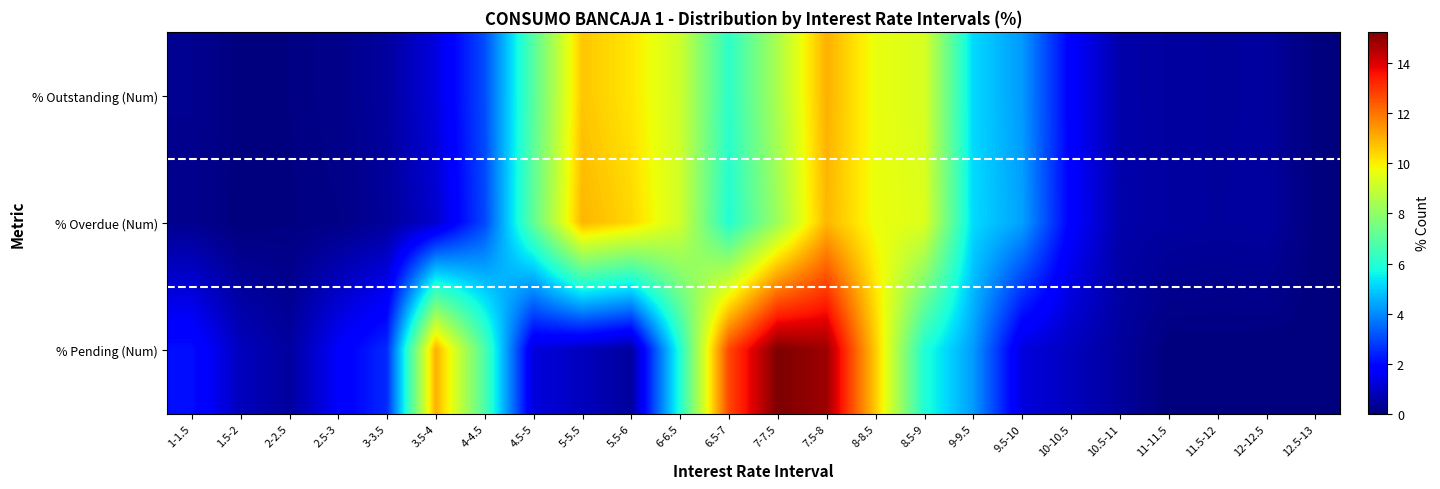

How many categories are shown in the chart?

24